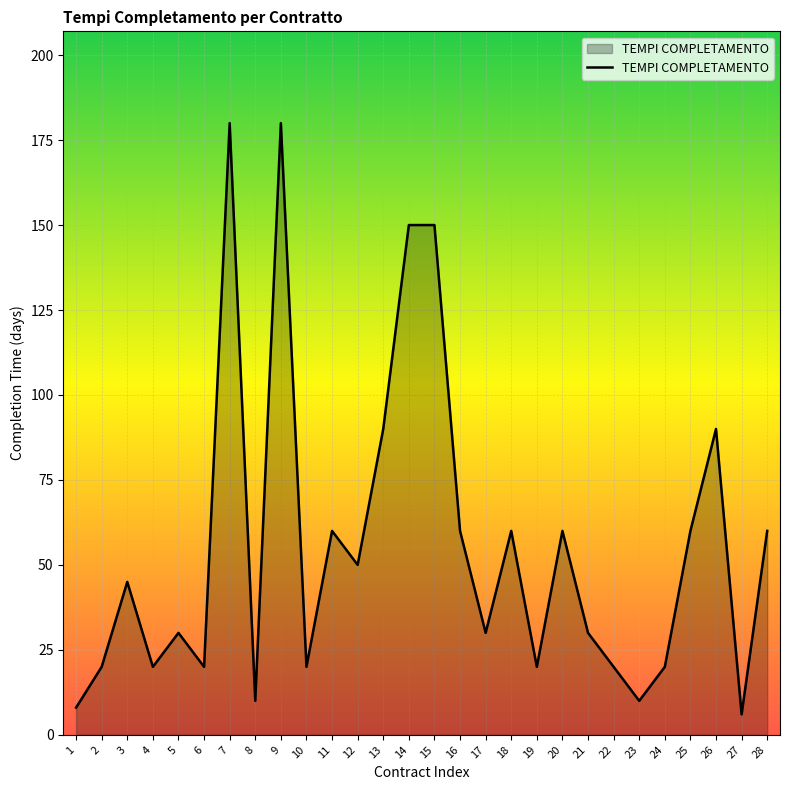

Reading left to right, transcribe all the data shown in this chart.

8	20	45	20	30	20	180	10	180	20	60	50	90	150	150	60	30	60	20	60	30	20	10	20	60	90	6	60